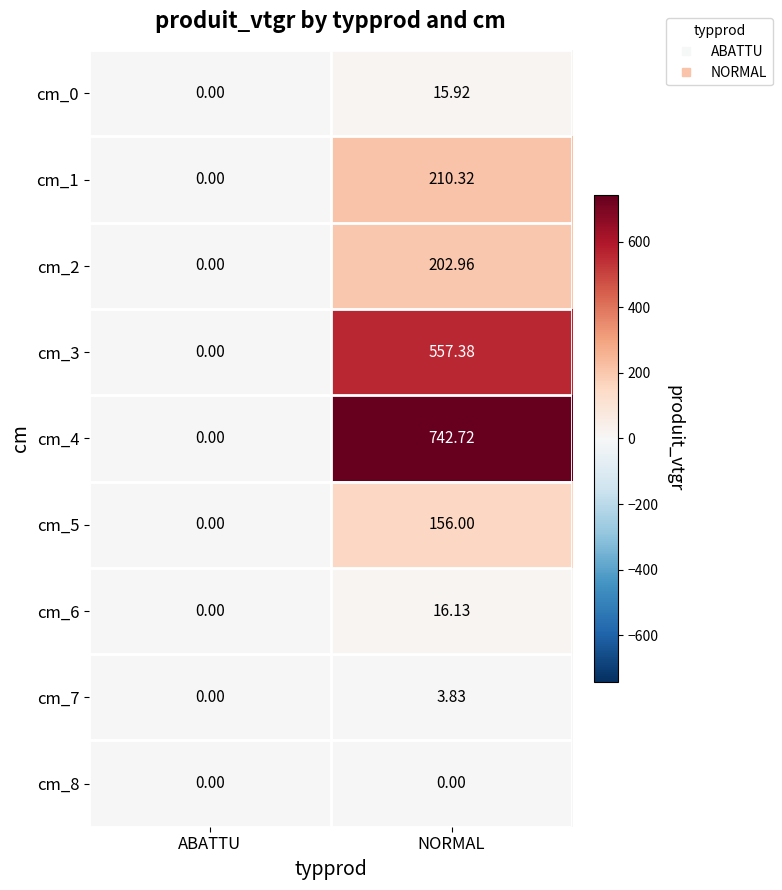

How many values in the cm_5 series are below 156?

1